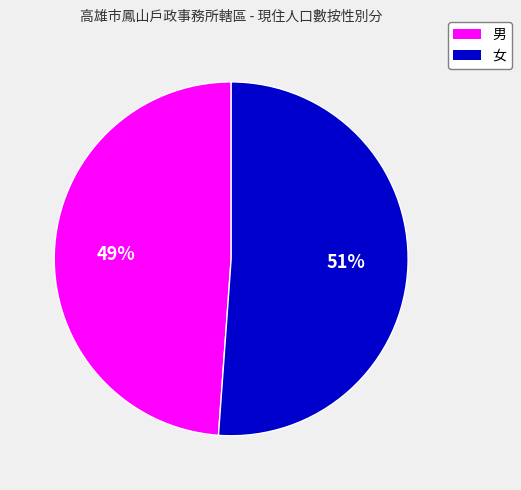

Is the sum of 男 and 女 greater than half?

Yes